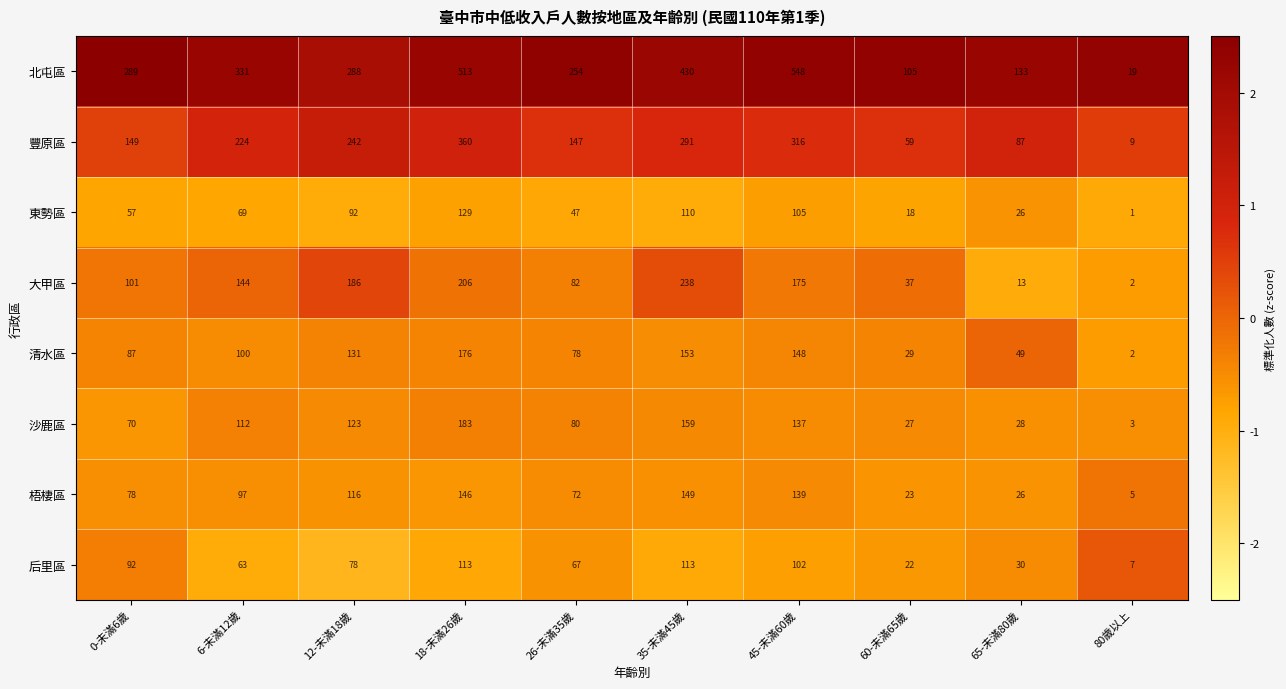

Where is 清水區 nearest to the value 89?

0-未滿6歲